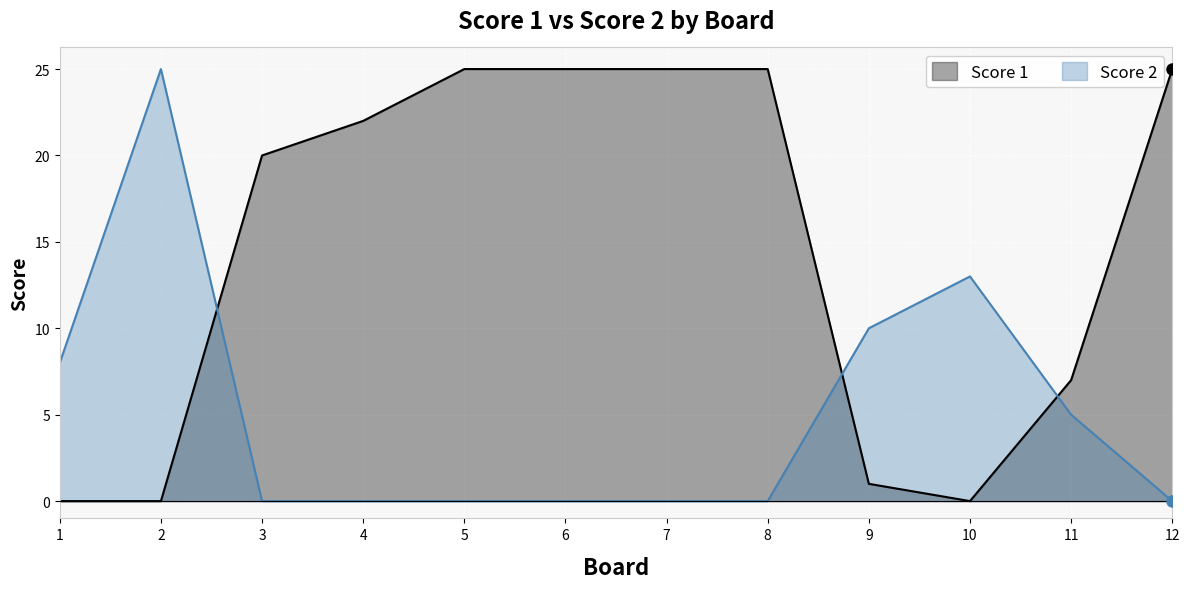

What is the sum of all Score 1 values?

175